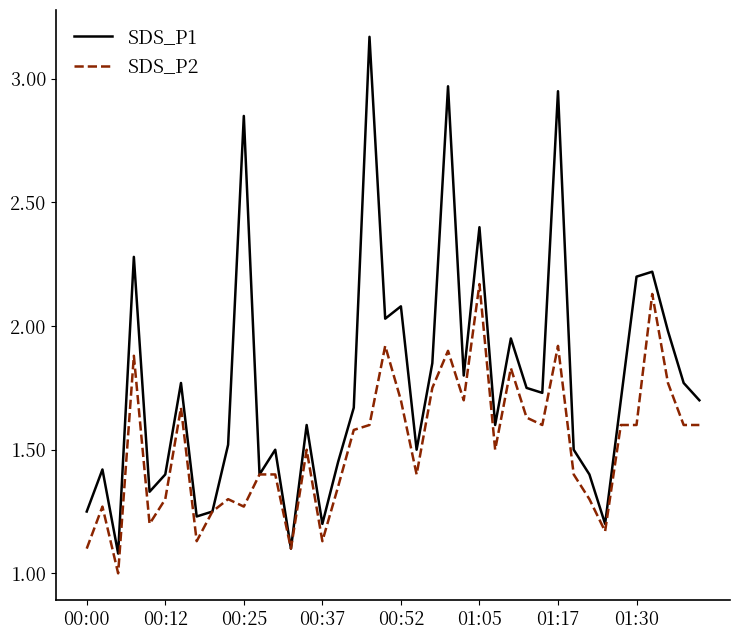

Which series has the widest spread of values?

SDS_P1